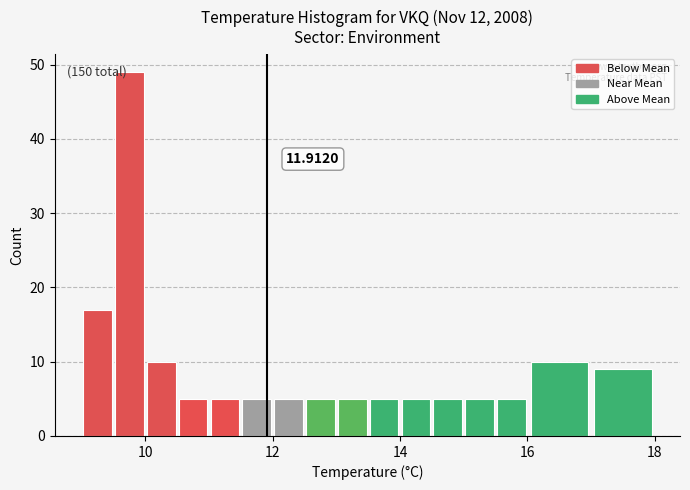

Around what value on the x-axis is the tallest bar? Give the approximate position of its centre, as read against the axis.

9.8